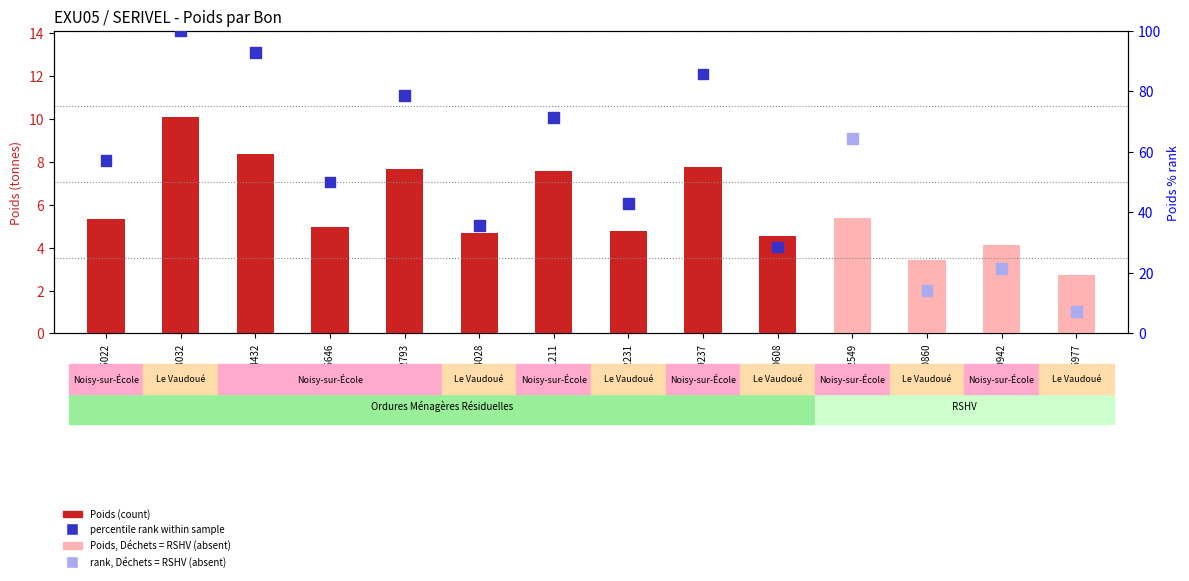

Which series reaches the minimum Y coordinate?

Poids, Déchets = RSHV (absent)